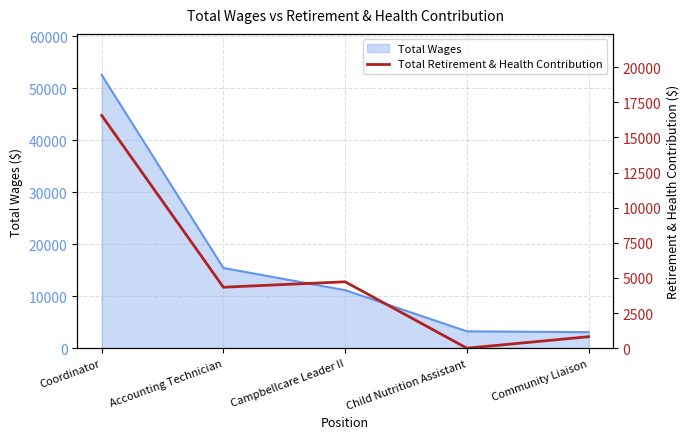

The chart shows a value of 4724.8 at Campbellcare Leader II. True or false?

True